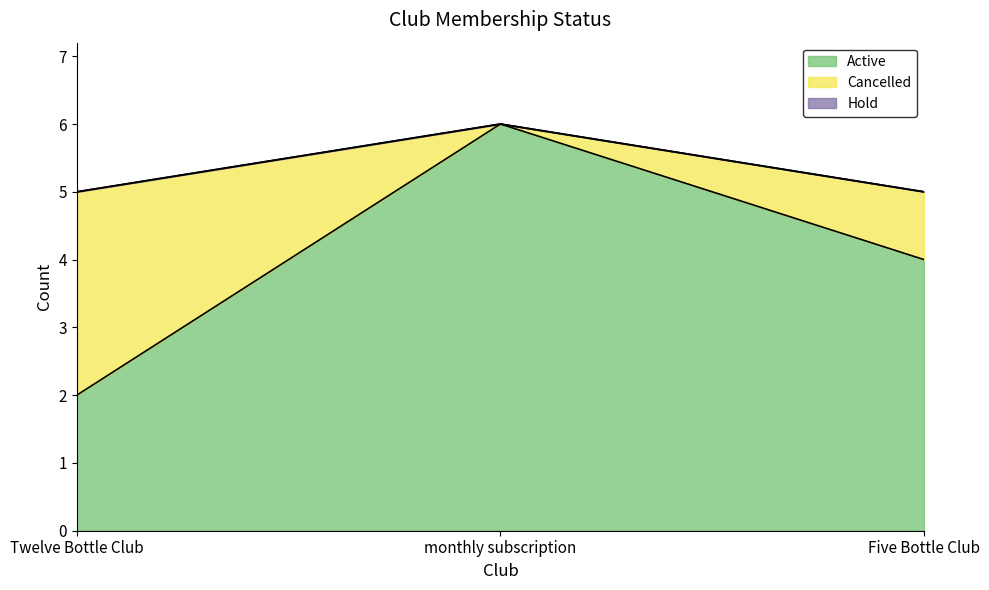

Reading left to right, list all the values displayed in this chart.

Active: 2	6	4
Cancelled: 3	0	1
Hold: 0	0	0